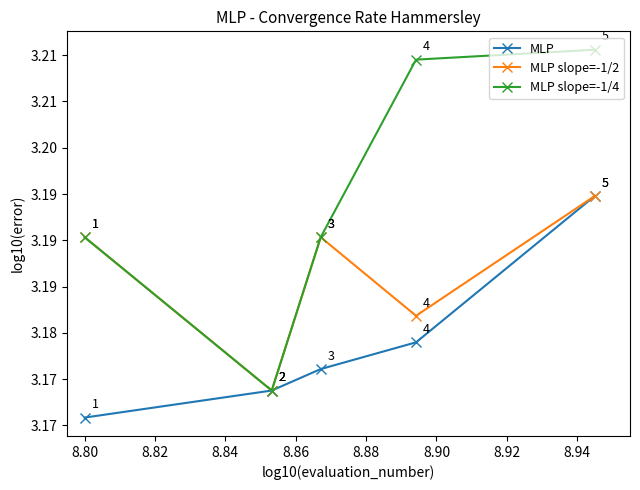

What is the lowest value of the MLP slope=-1/2 series?

3.2